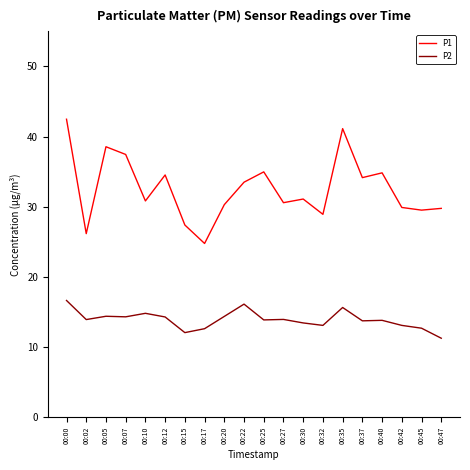

Which series has the largest total across all categories?

P1